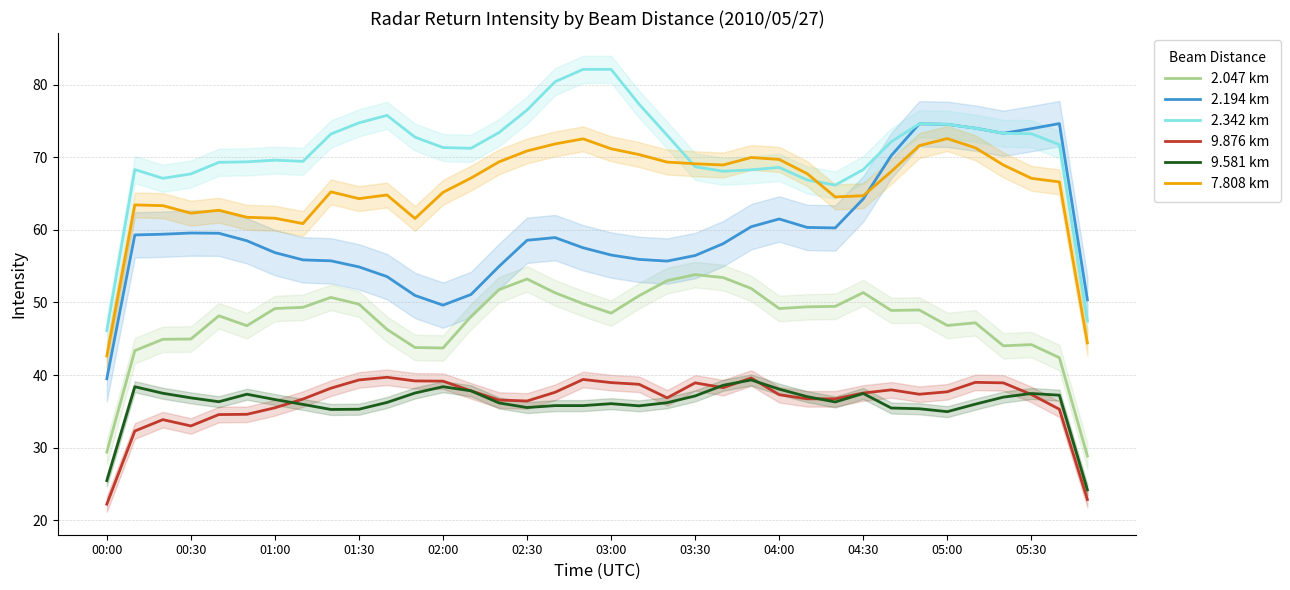

How many data points in 2.342 km are less than 71?

16